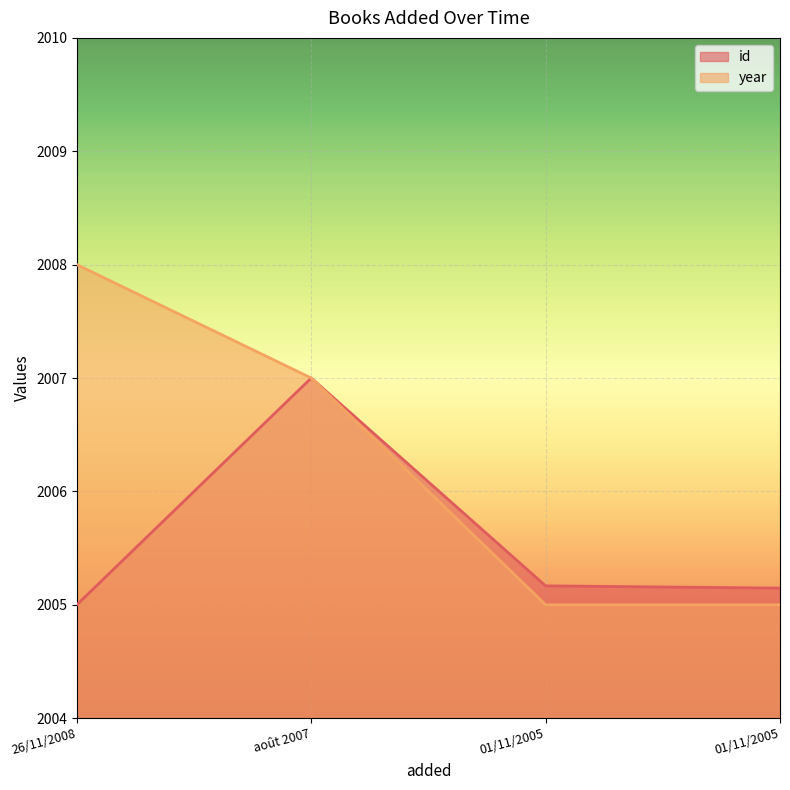

How many intersections are there between year and id?

1